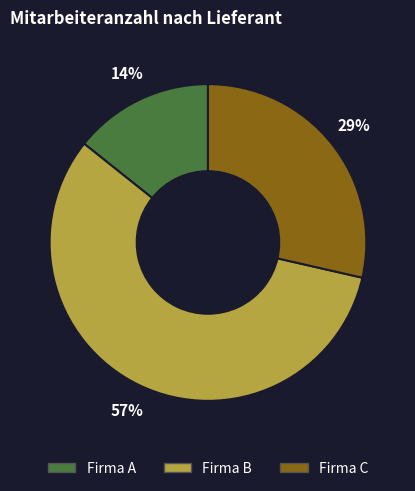

Combined, do Firma B and Firma C account for over 50%?

Yes